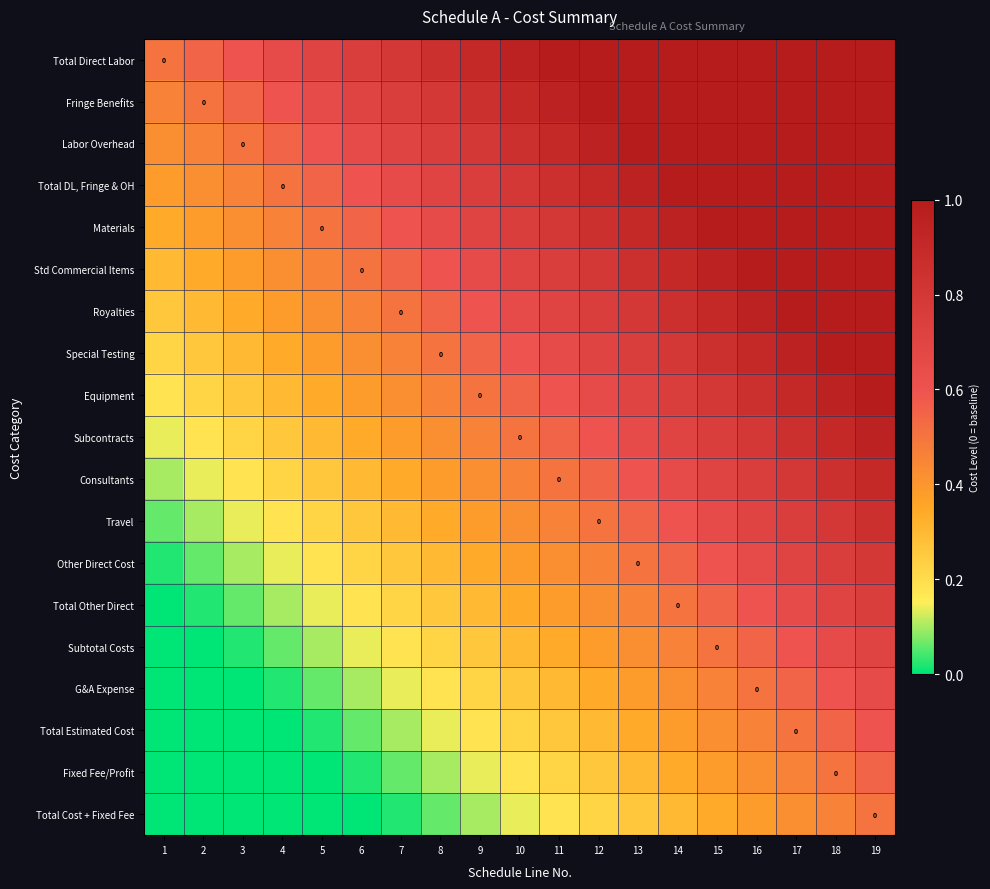

What is the greatest value displayed?

1.0